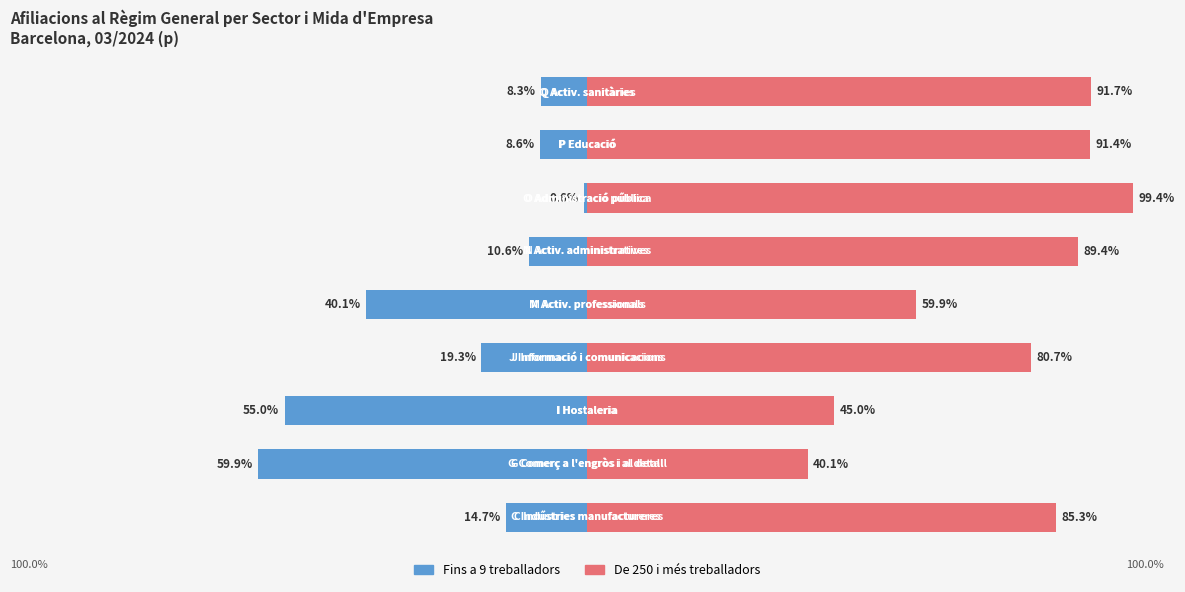

The De 250 i més treballadors series shows 53.4 at 3. True or false?

False